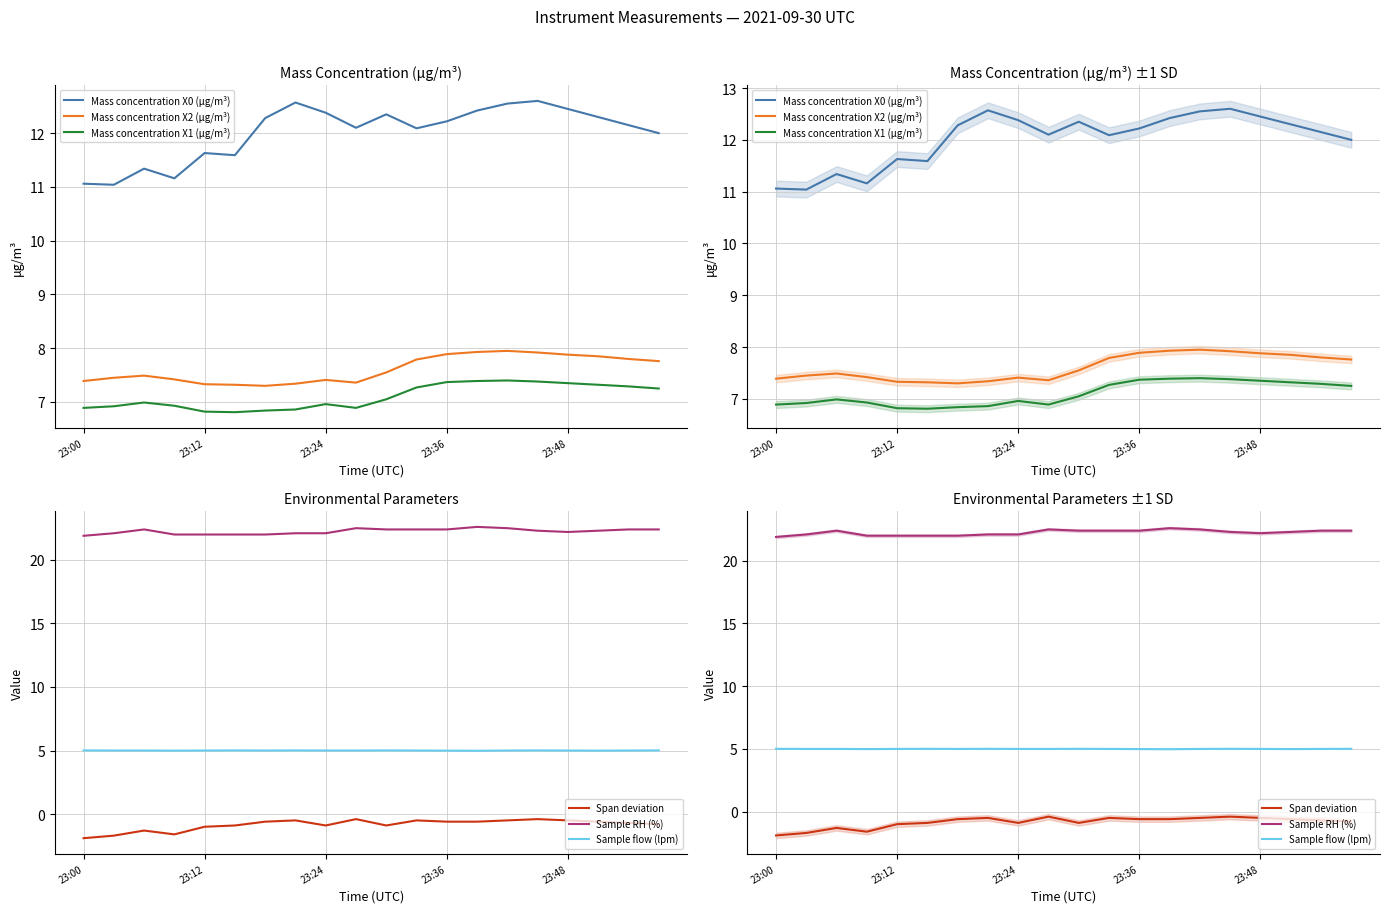

True or false: Mass concentration X0 (μg/m³) has a value of 12.2 at 23:36.

True